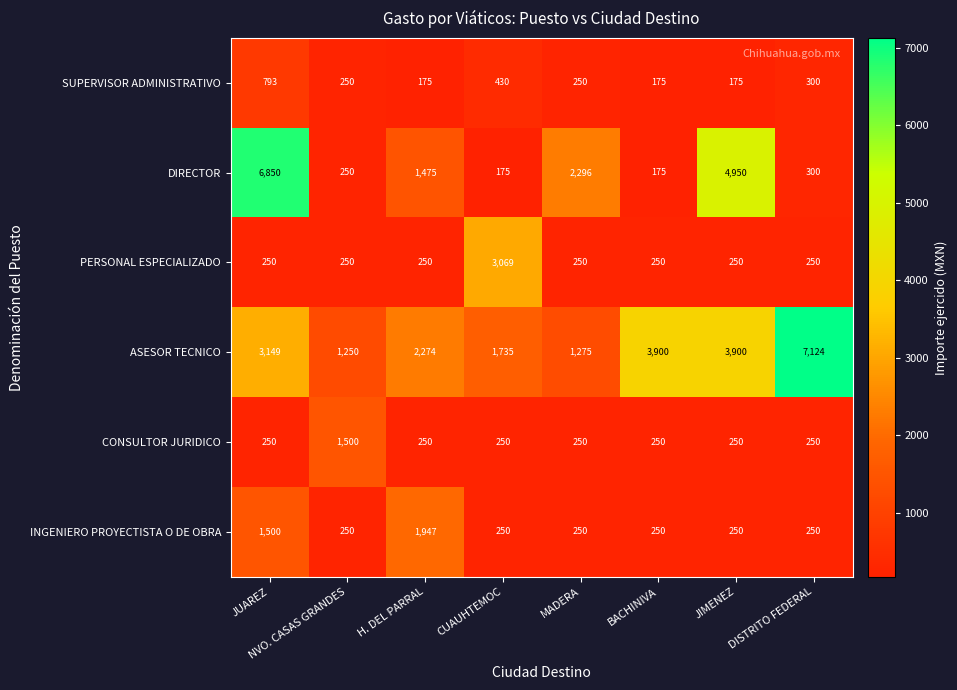

What is the sum of all CONSULTOR JURIDICO values?

3250